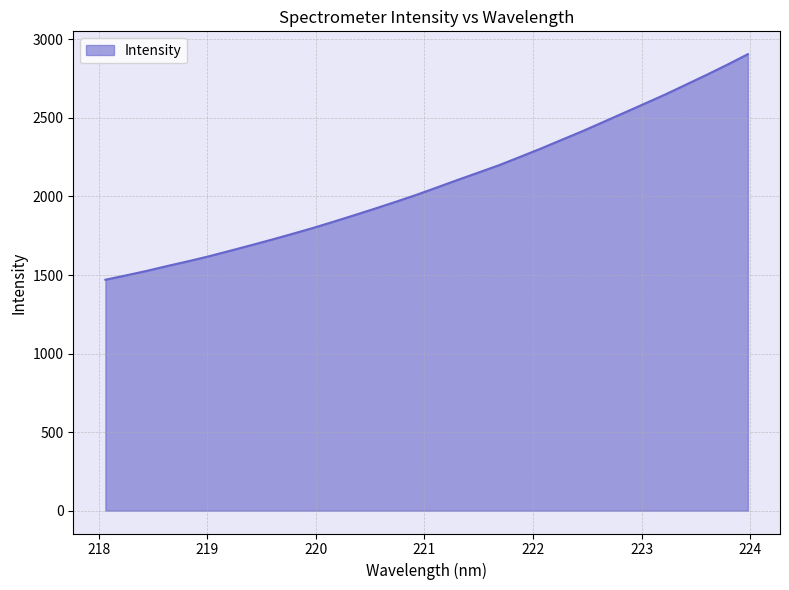

What is the greatest value displayed?

2905.9